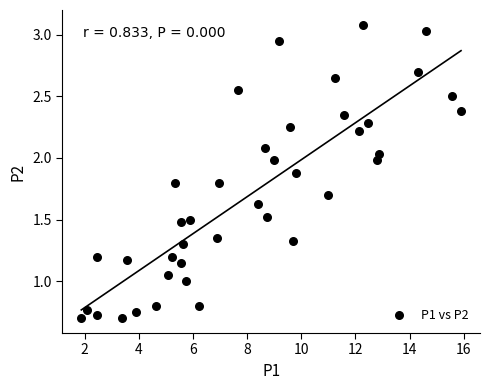

What is the range of X values (max minus min)?

14.0